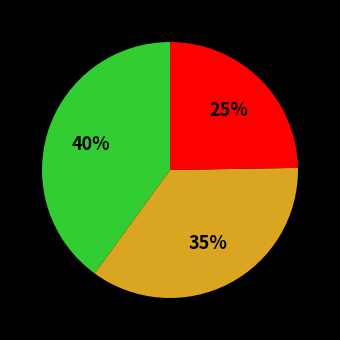

Is there any slice that represents more than half of the pie?

No